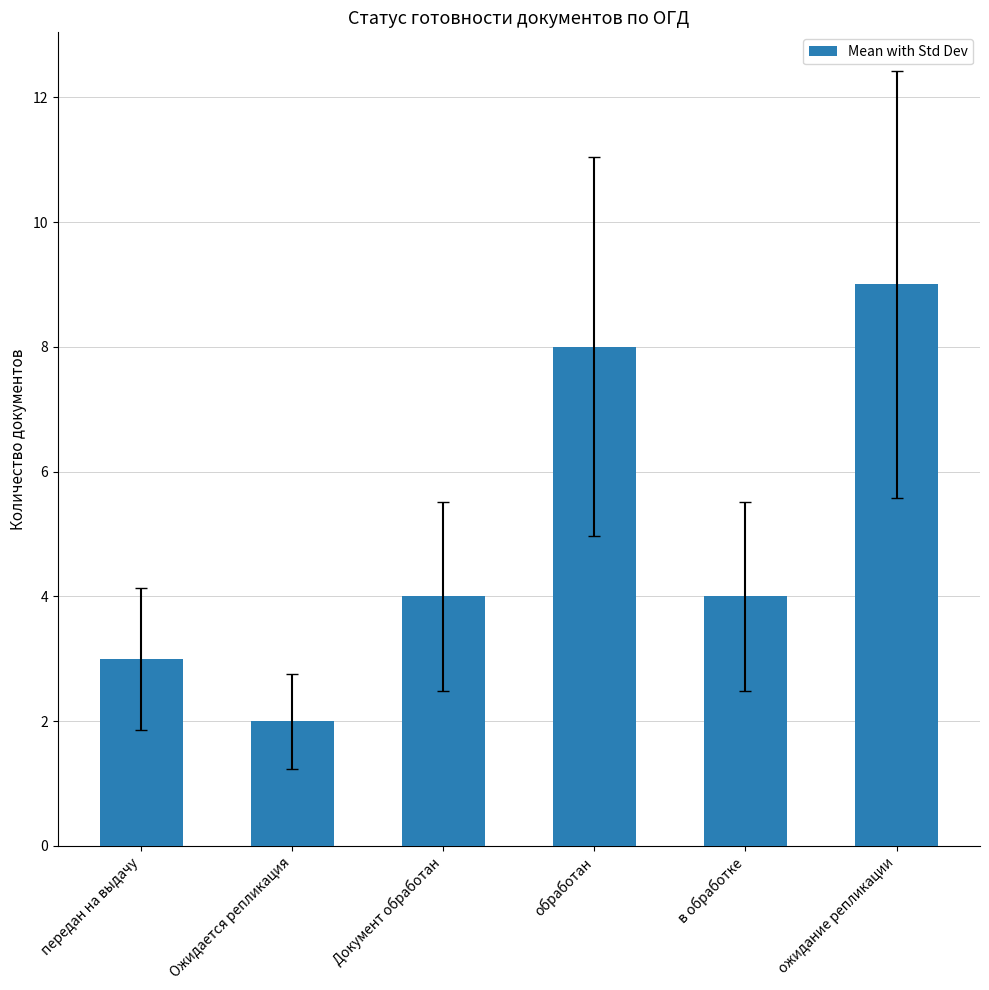

Reading left to right, extract all data points from this chart.

передан на выдачу=3	Ожидается репликация=2	Документ обработан=4	обработан=8	в обработке=4	ожидание репликации=9